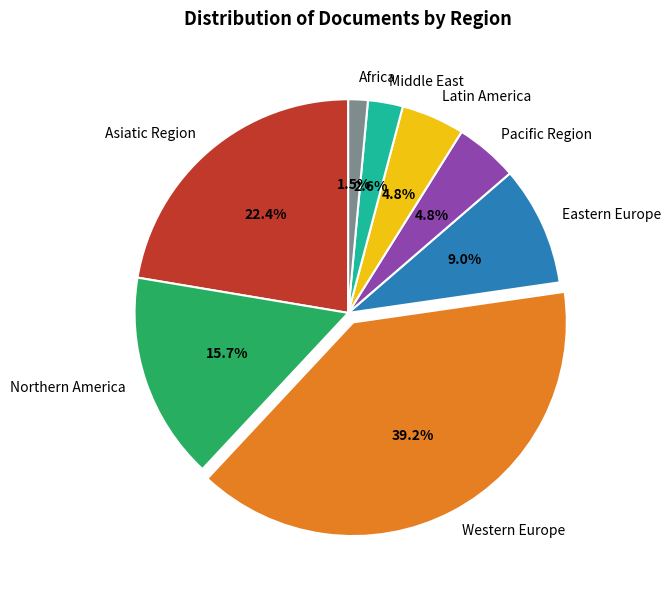

What portion of the pie excludes Asiatic Region?

77.6%